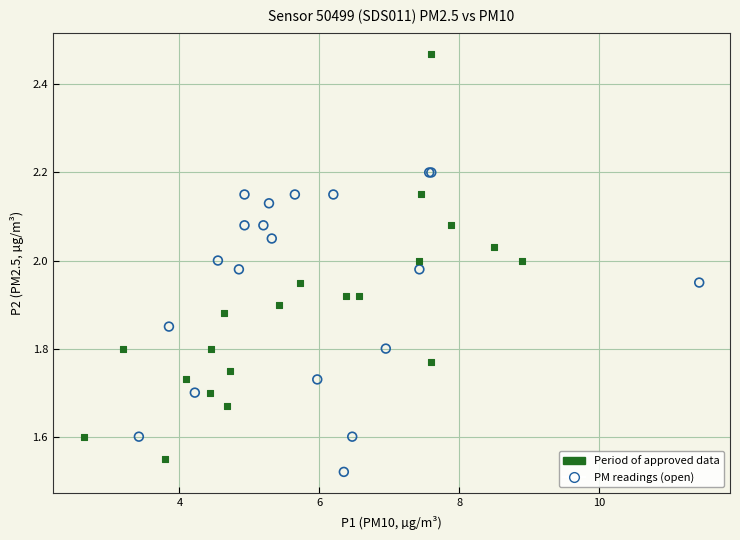

Which series contains the highest Y value?

Period of approved data